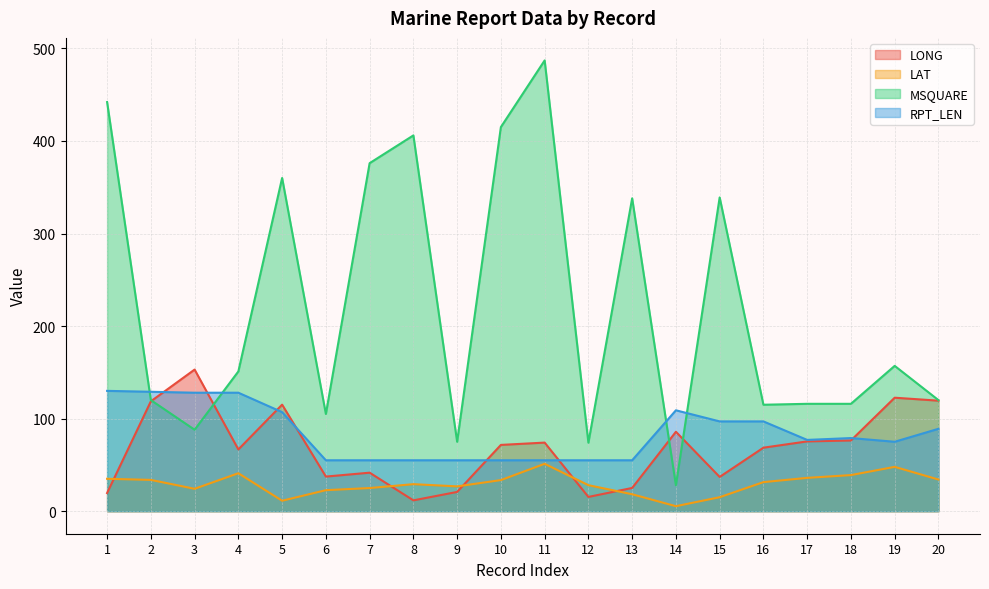

What is the greatest value displayed?

487.0